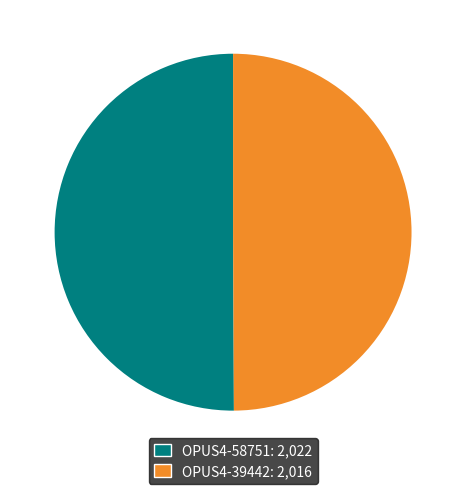

Approximately how many times larger is the value at OPUS4-58751 compared to OPUS4-39442?

1.0